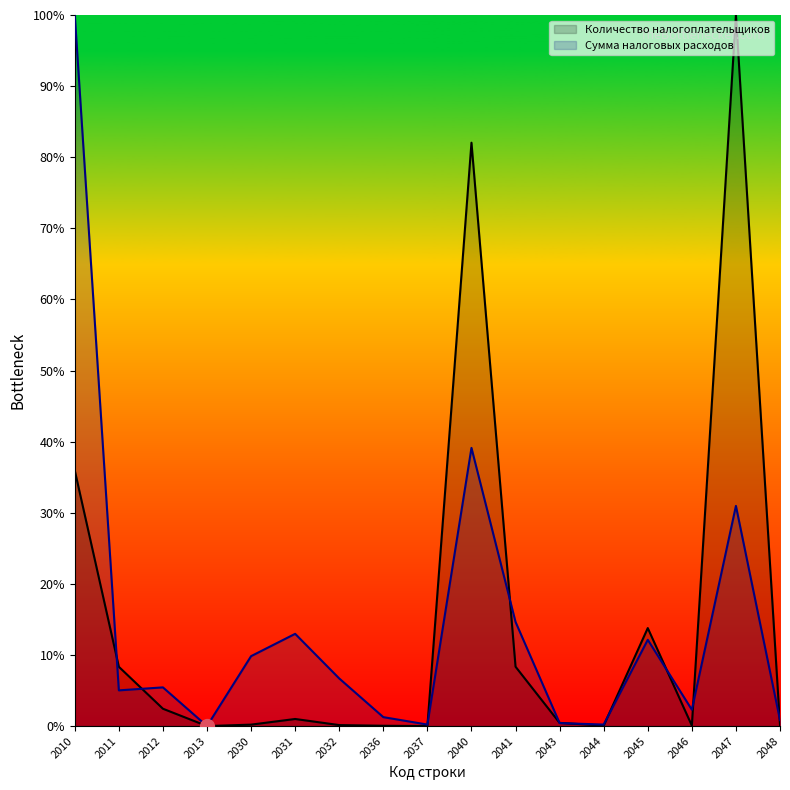

List the series in order of their peak value, lowest first.

Сумма налоговых расходов, Количество налогоплательщиков